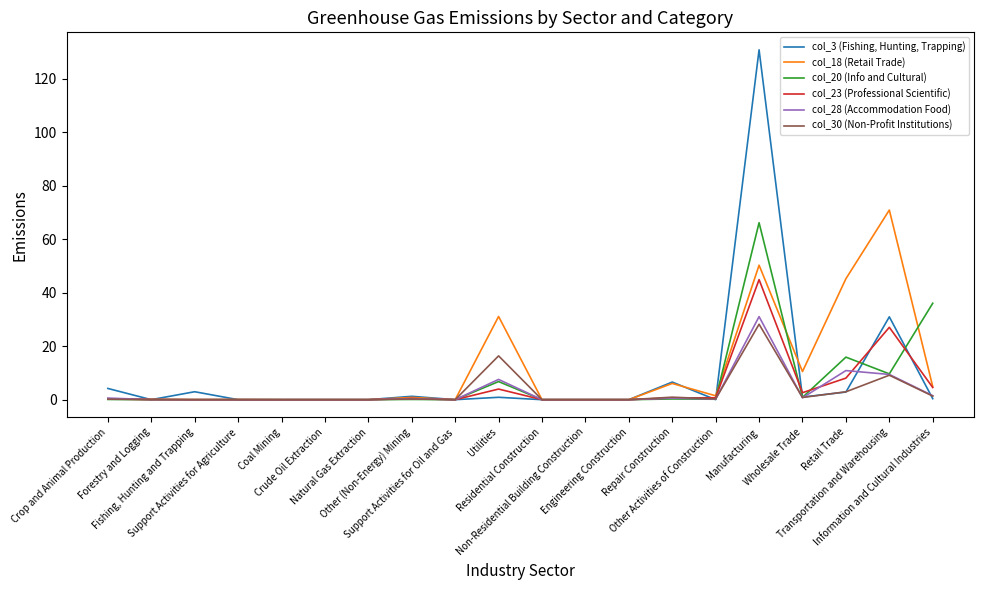

Which series has the largest range (max minus min)?

col_3 (Fishing, Hunting, Trapping)